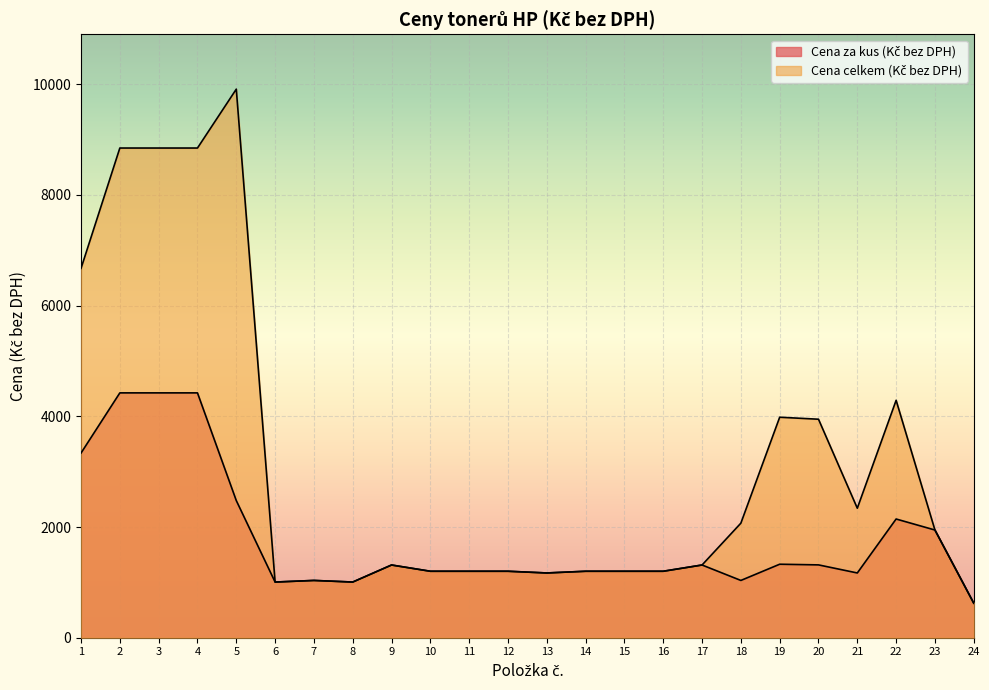

True or false: Cena celkem (Kč bez DPH) has more than 0 interior local peaks.

True